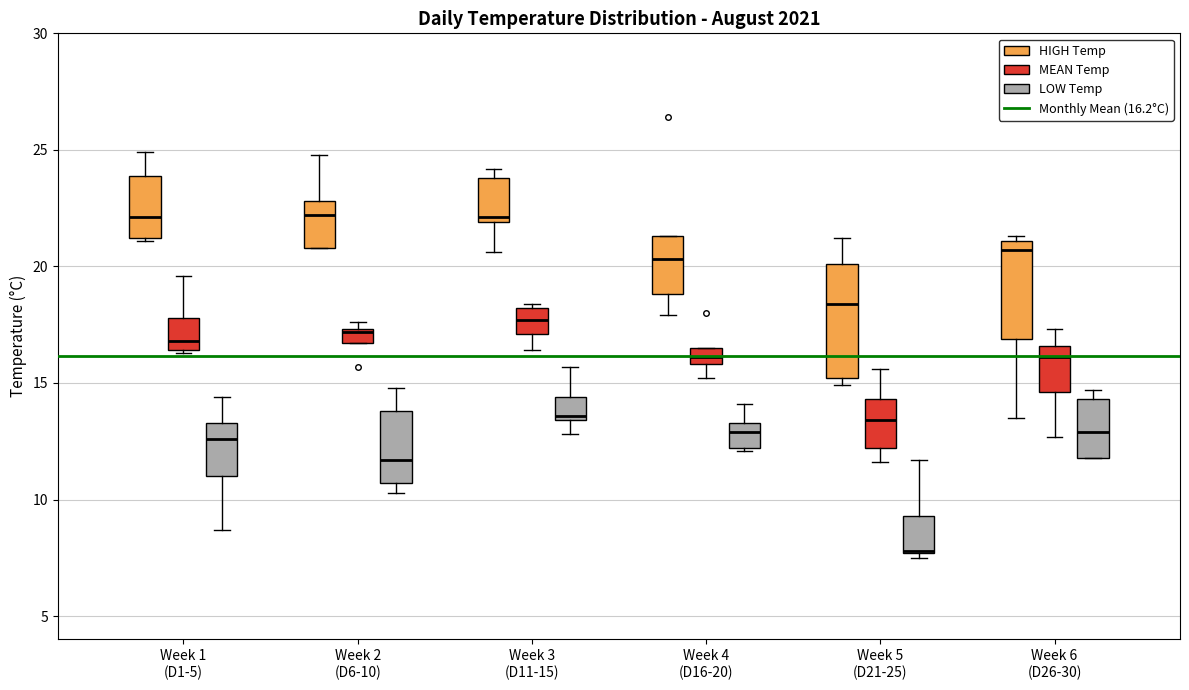

Where is the upper edge of the box for Week 2 (D6-10) (HIGH Temp) on the y-axis? The values are not printed on the chart, so give them approximately, as read against the axis.

23.0